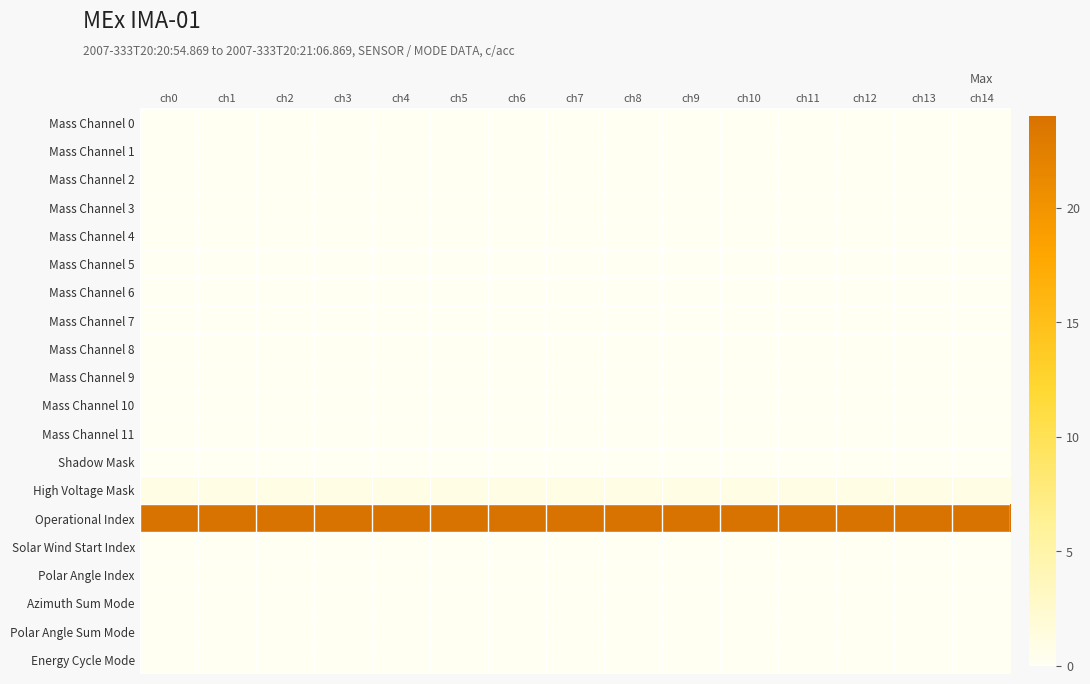

Which series has the largest total across all categories?

Operational Index